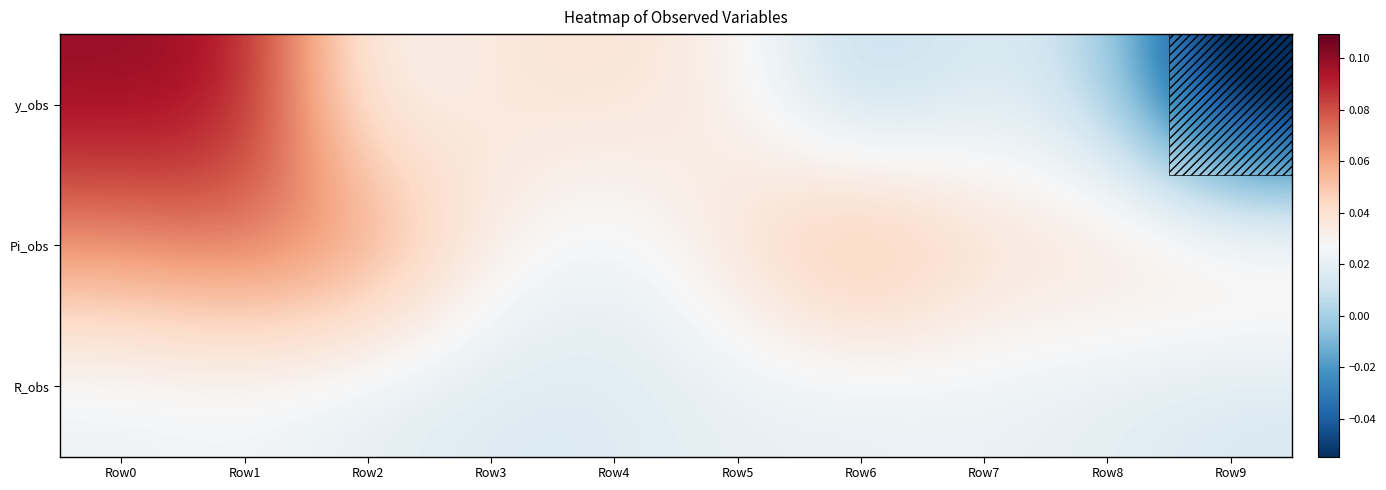

What is the smallest value displayed?

-0.1